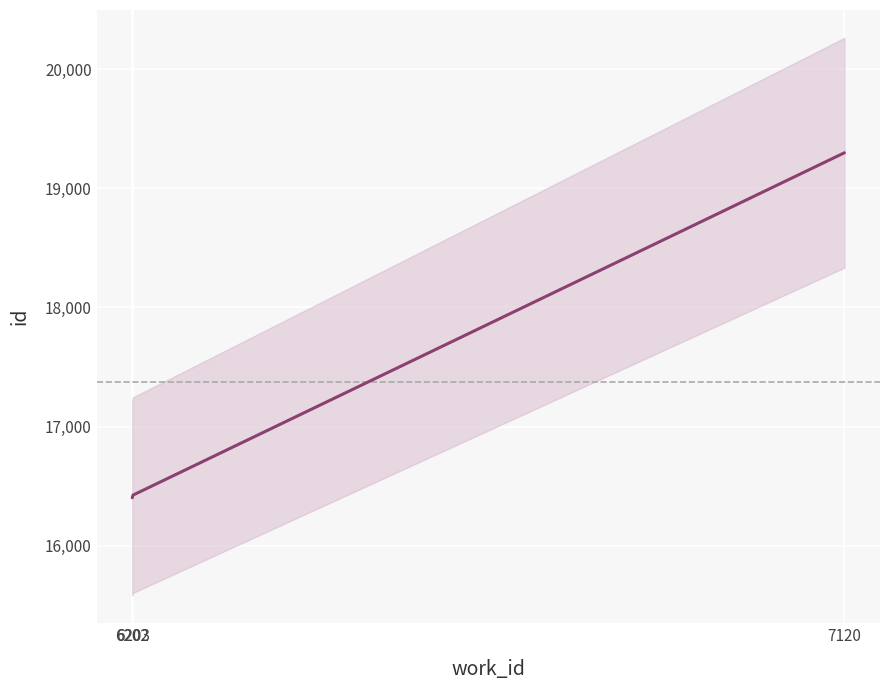

Rank the categories by value from highest to lowest.

7120, 6203, 6202